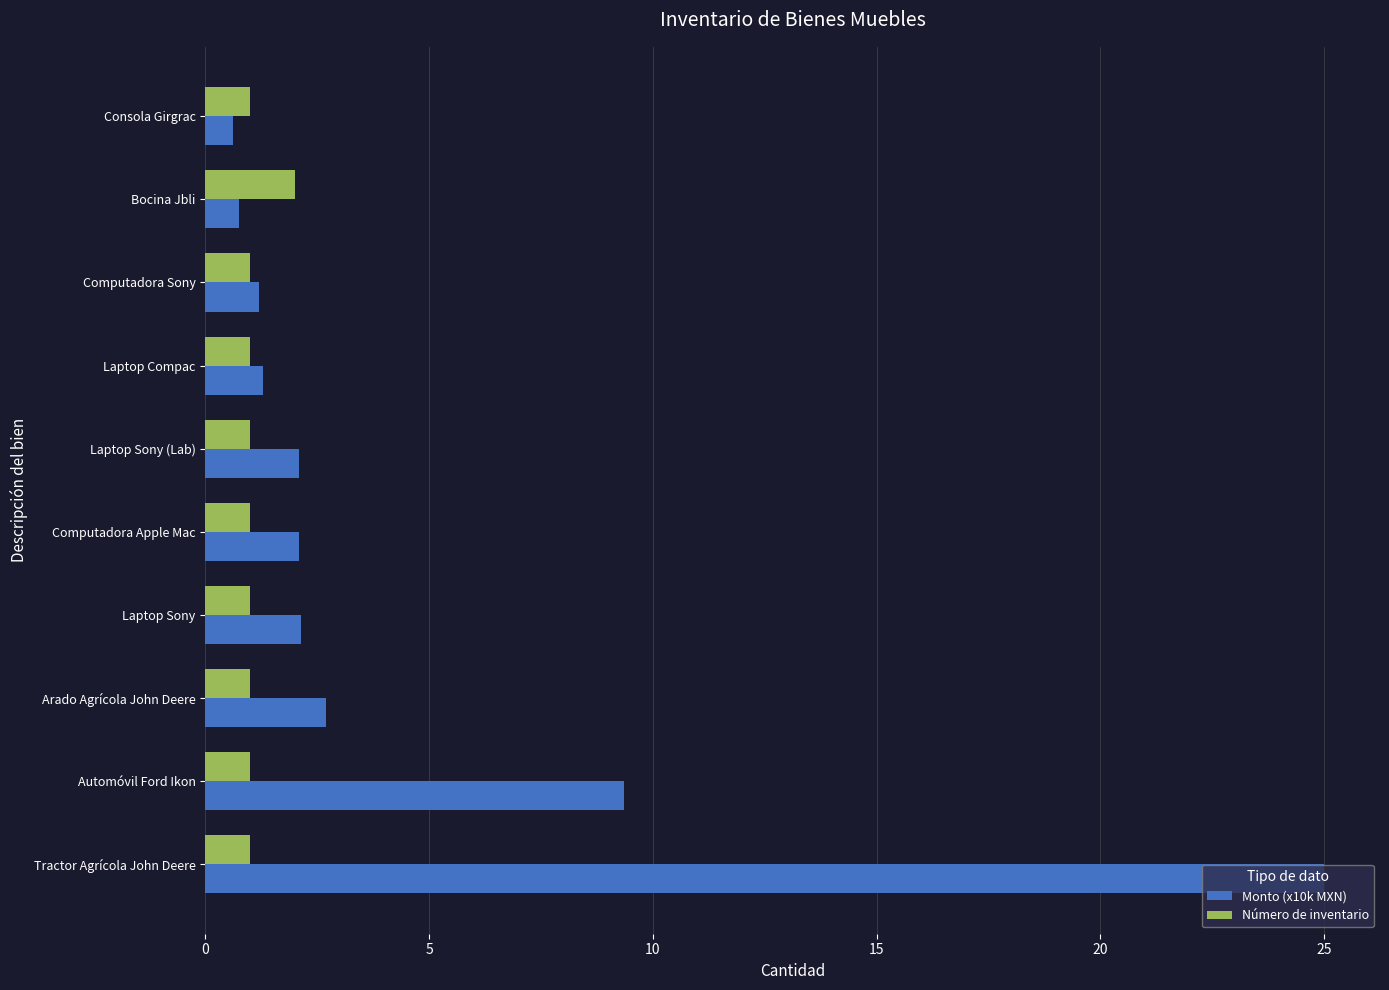

Which series has the largest range (max minus min)?

Monto (x10k MXN)